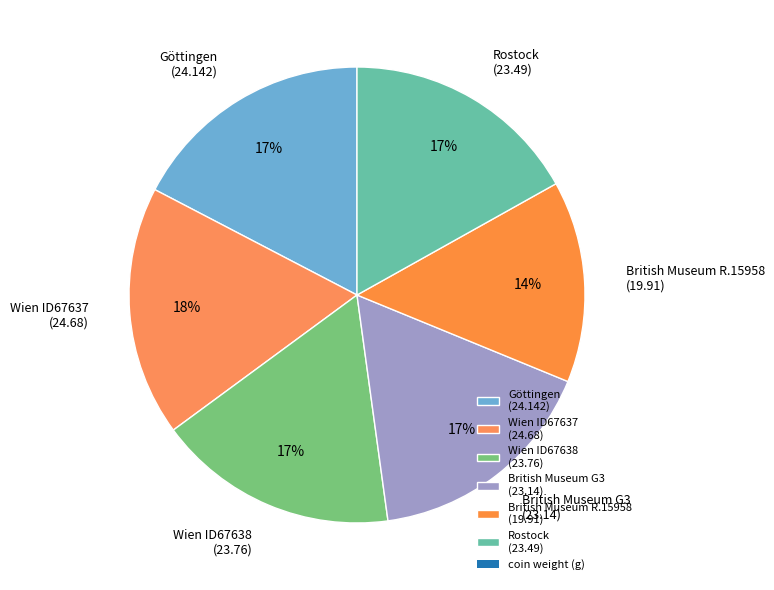

How many slices are in this pie chart?

6